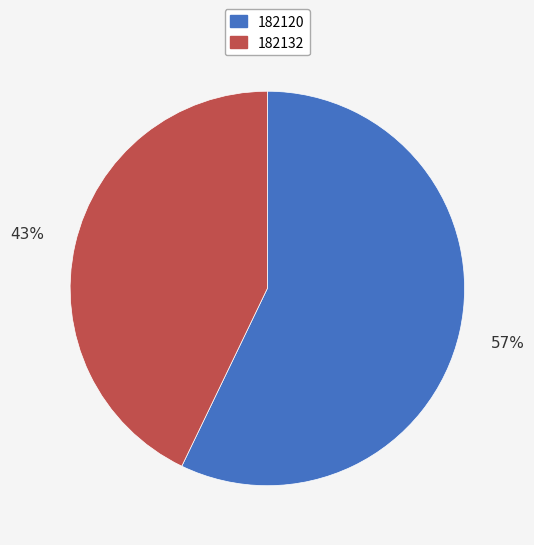

Between 182120 and 182132, which is larger?

182120